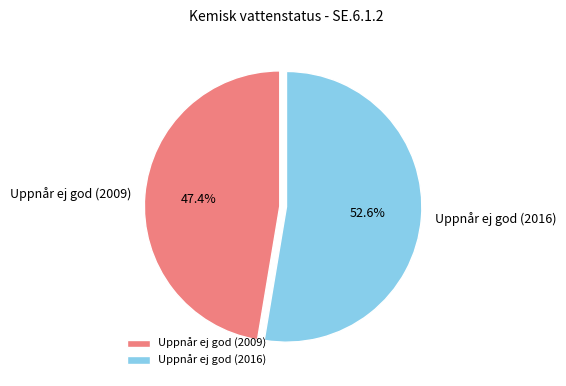

How much of the chart is everything except Uppnår ej god (2009)?

52.6%